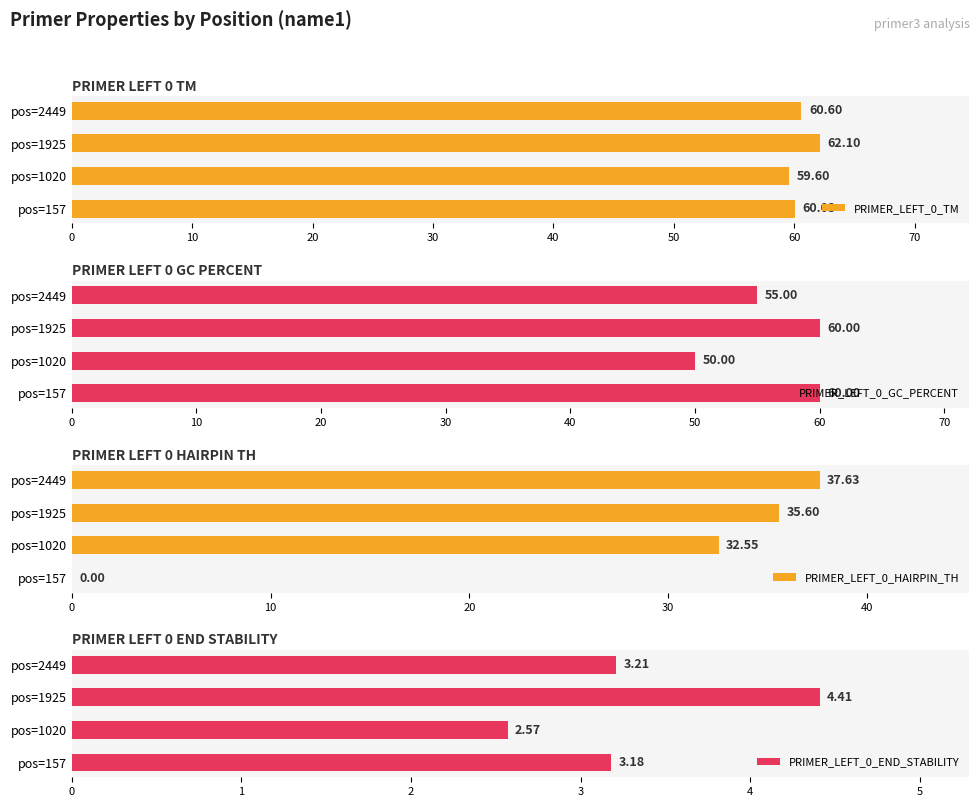

Rank the categories by PRIMER_LEFT_0_TM value from highest to lowest.

pos=1925, pos=2449, pos=157, pos=1020